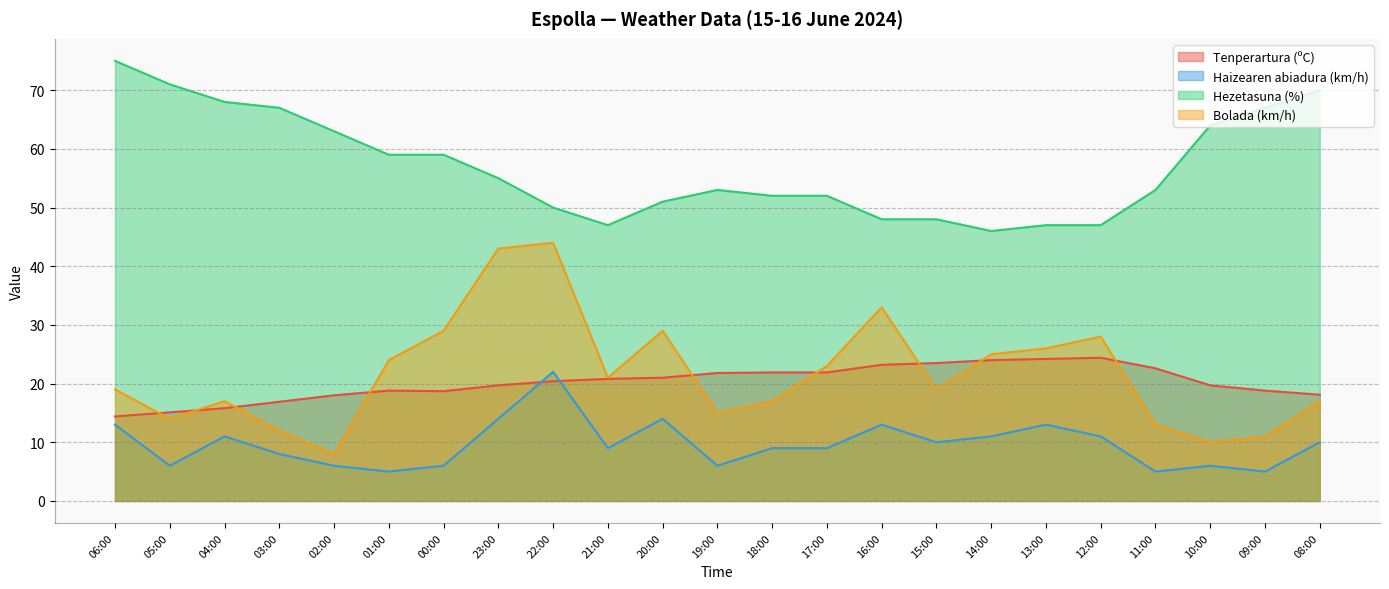

True or false: Hezetasuna (%) and Haizearen abiadura (km/h) cross at least once.

False